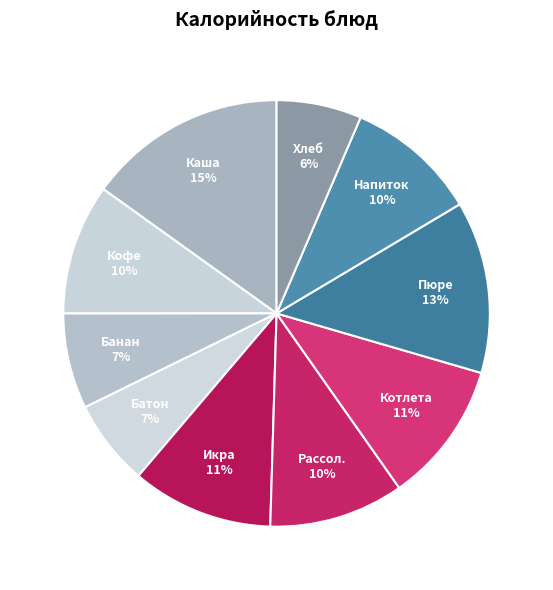

What is the ratio of the value at Банан to the value at Кофе?

0.7